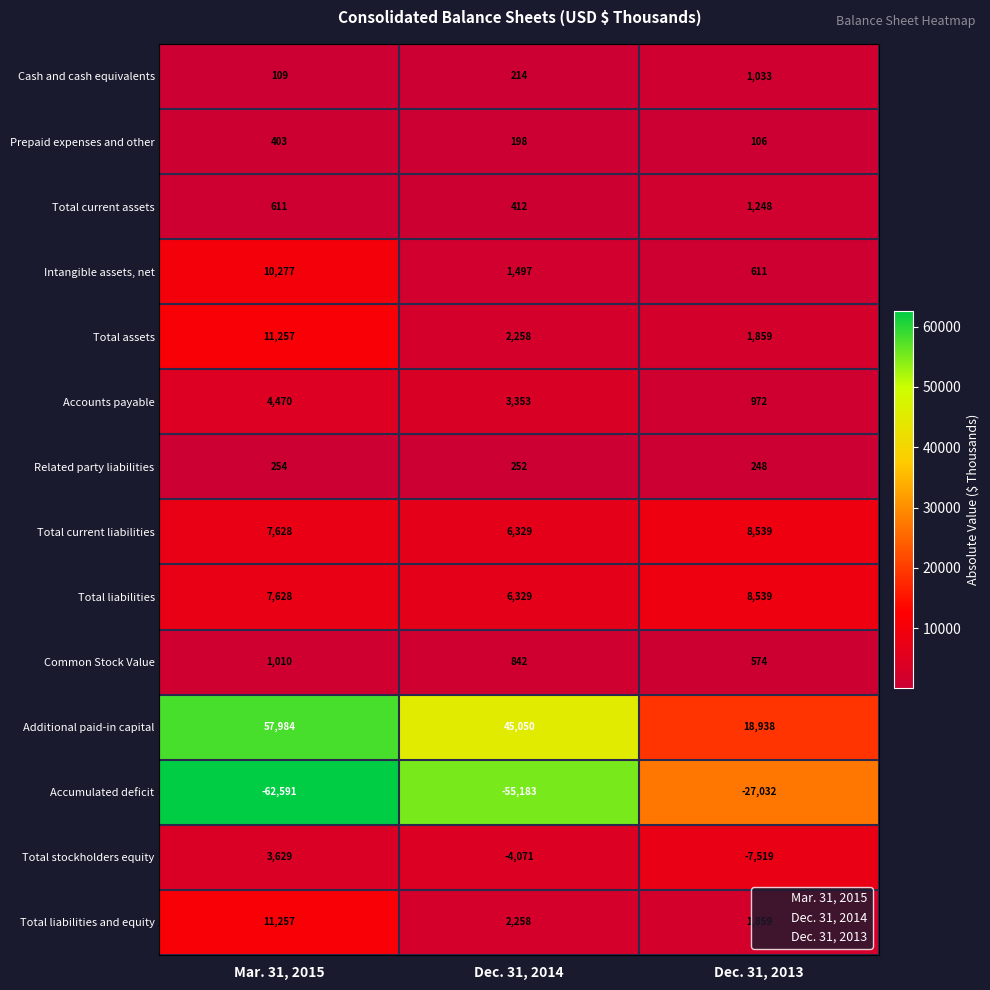

Which series has the largest total across all categories?

Additional paid-in capital